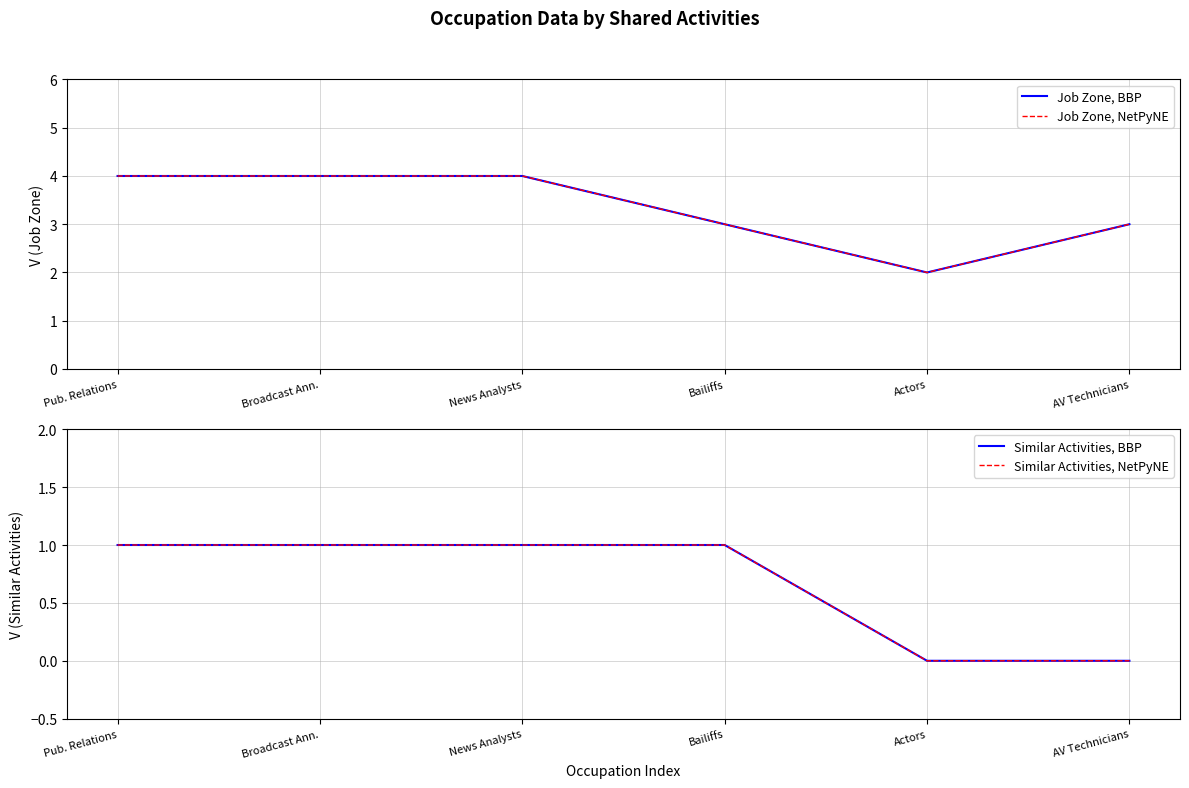

List the series in order of their peak value, lowest first.

Similar Activities, BBP, Similar Activities, NetPyNE, Job Zone, BBP, Job Zone, NetPyNE